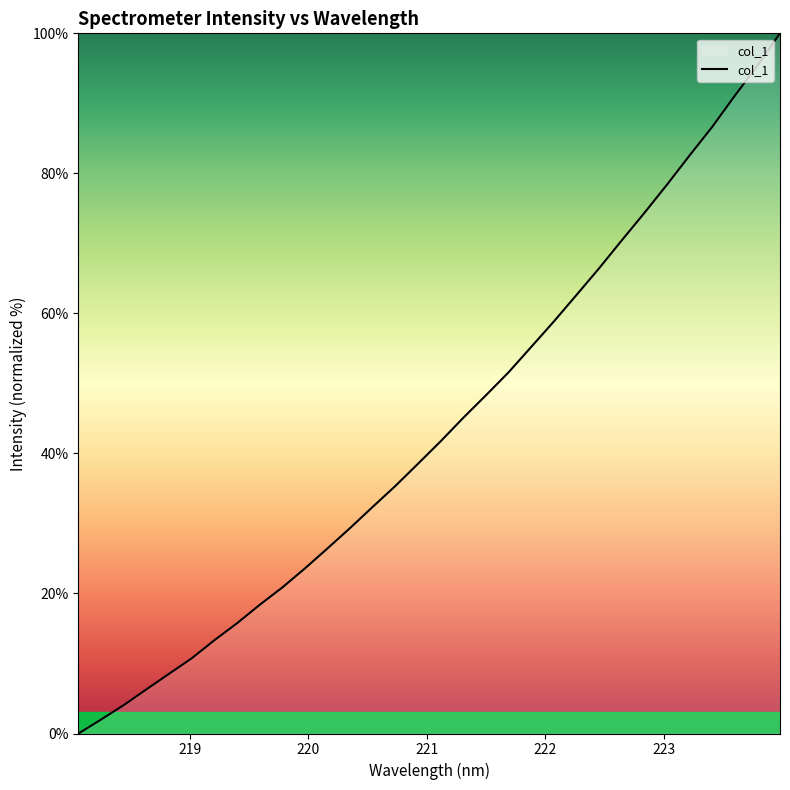

Reading left to right, what are all the values shown in this chart?

0.0	2.0	4.1	6.3	8.5	10.7	13.3	15.7	18.4	20.9	23.6	26.5	29.4	32.4	35.4	38.5	41.8	45.1	48.3	51.6	55.2	58.9	62.6	66.4	70.4	74.3	78.4	82.6	86.6	91.1	95.4	100.0